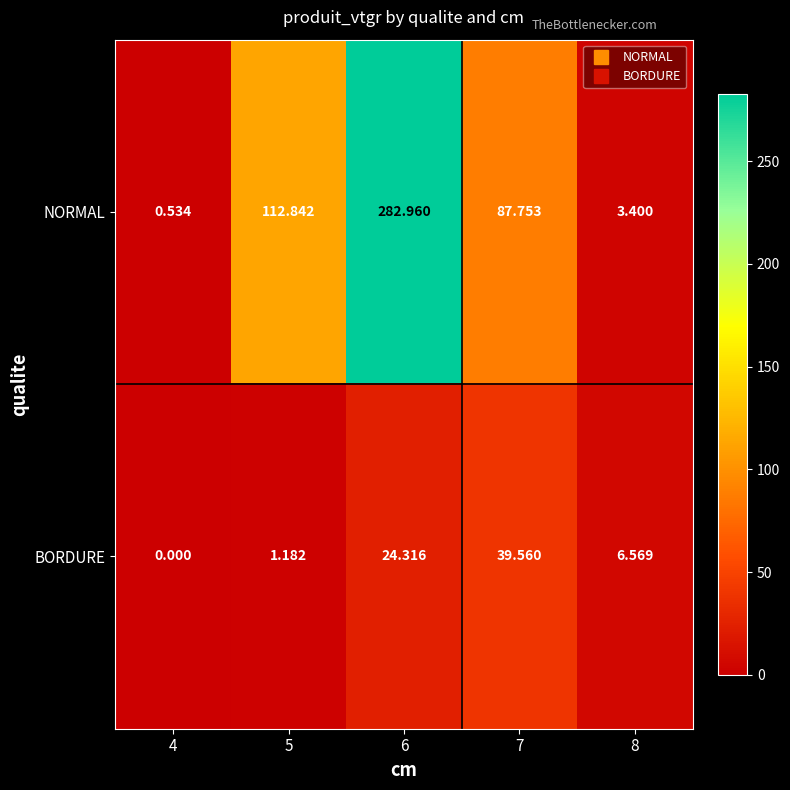

Is the value of BORDURE at 4 greater than the value of NORMAL at 8?

No